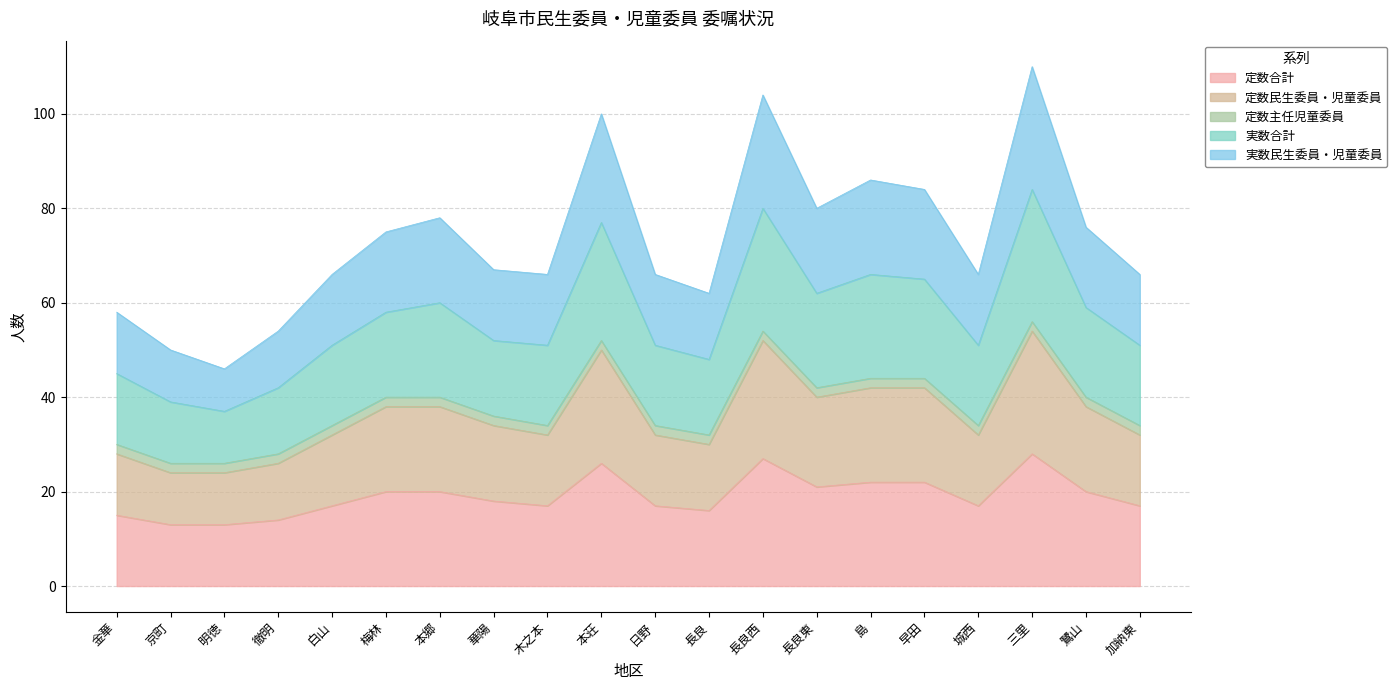

Which category has the lowest value across all series?

京町